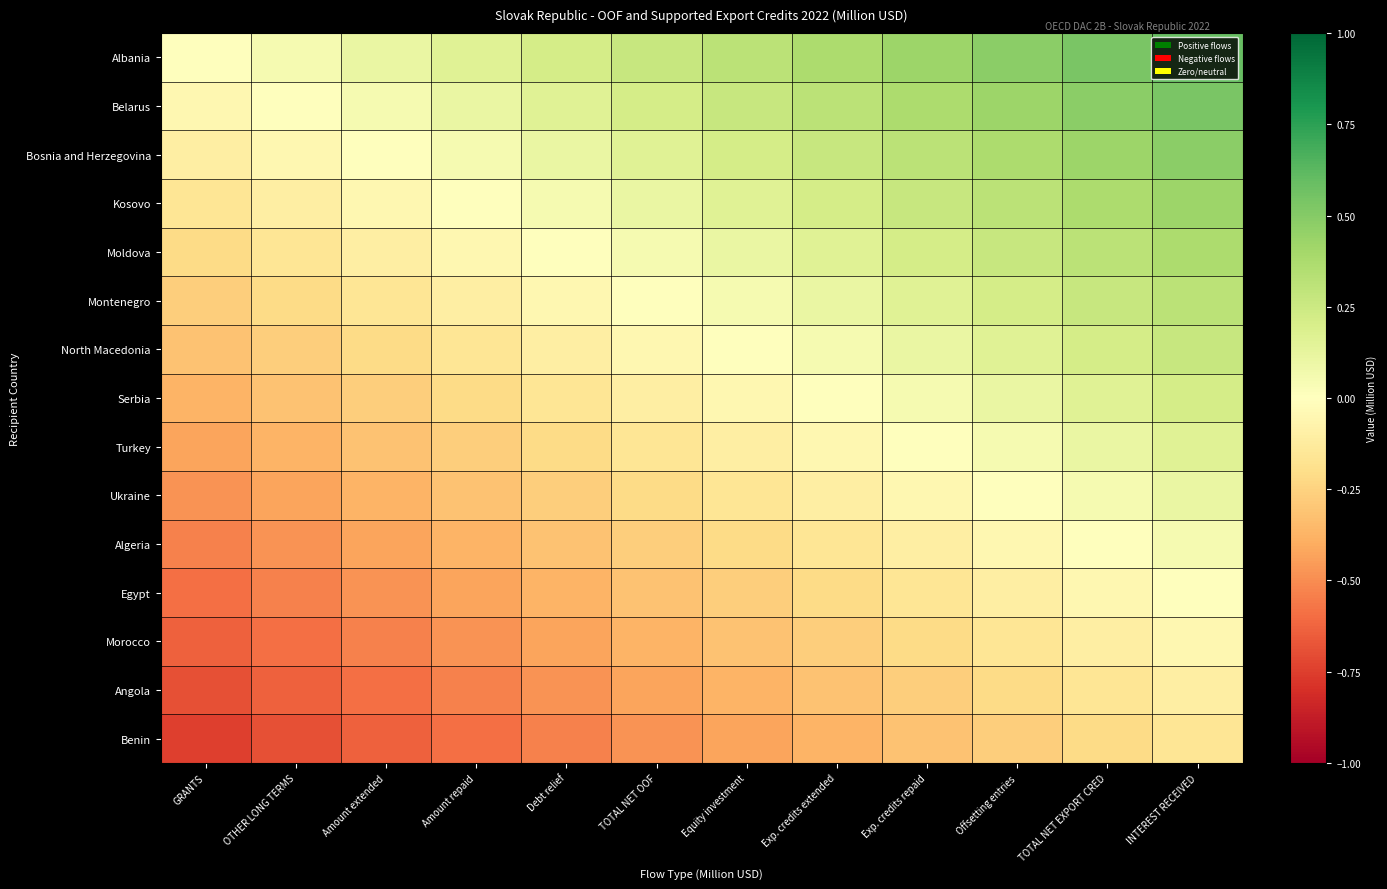

What is the minimum value shown in the chart?

-0.7